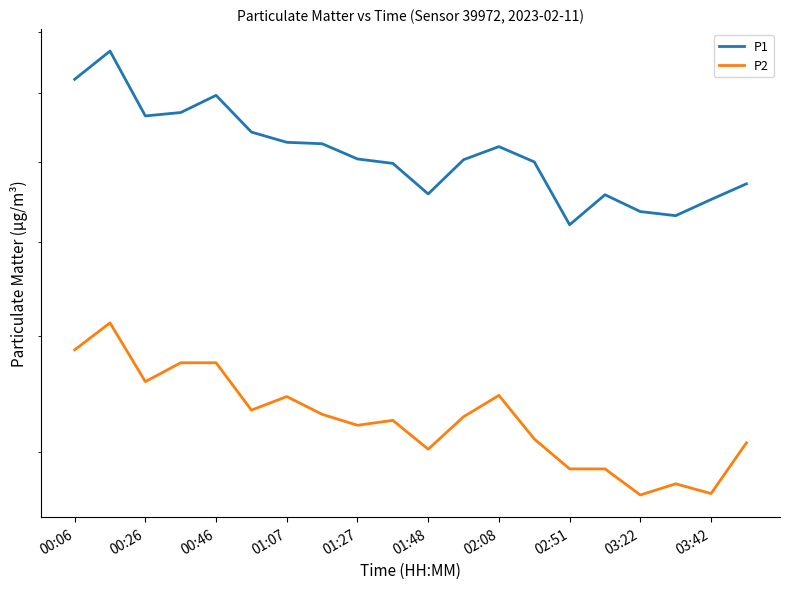

What is the spread (max minus min) of values at 00:46?

32.1